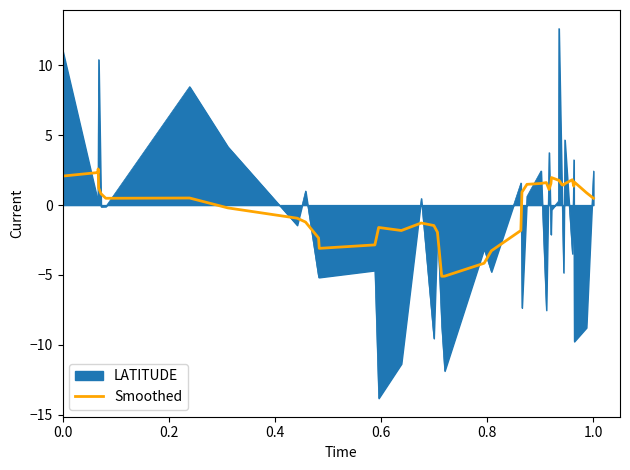

What is the minimum value shown in the chart?

-13.8